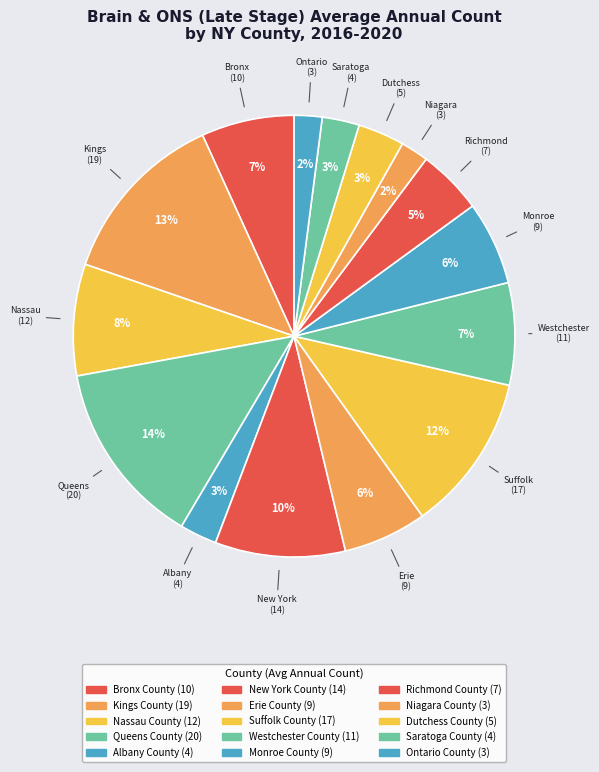

To the nearest percent, what percentage of the pie is Bronx County?

7%